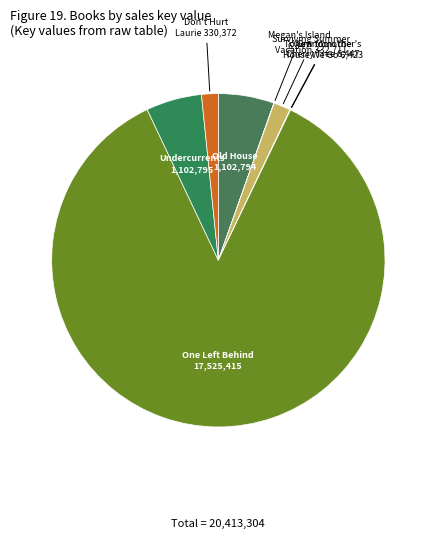

Is it true that Undercurrents is 5% of the pie?

True